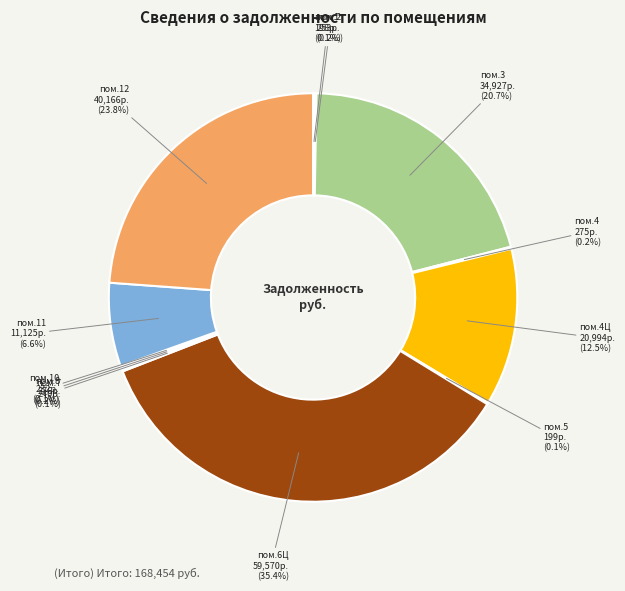

Is there a majority slice in this chart?

No